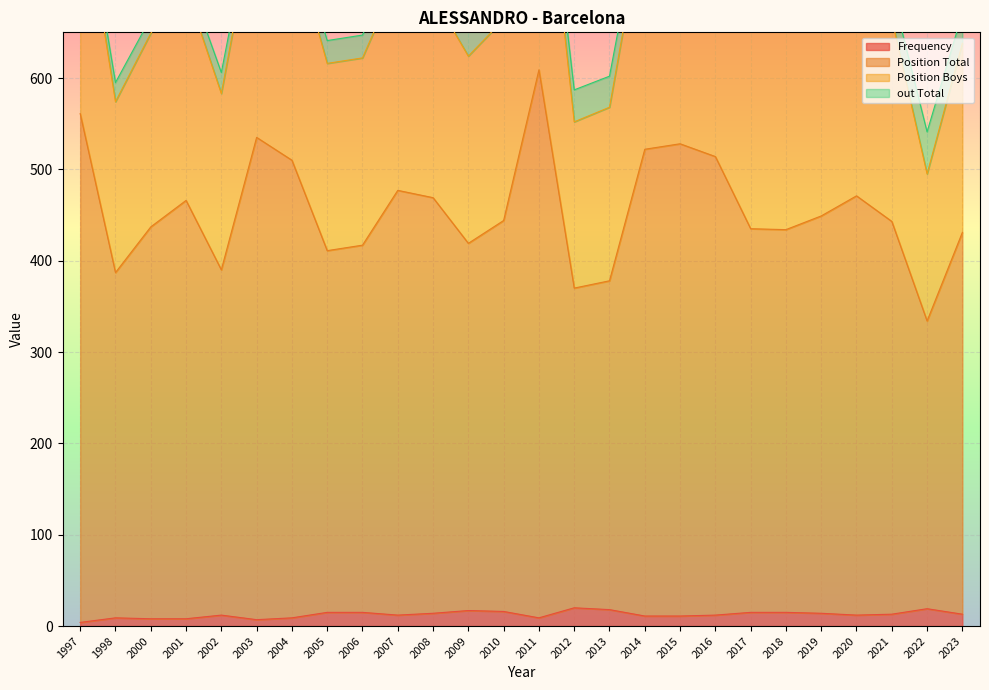

At which label does Position Total reach its minimum?

2022